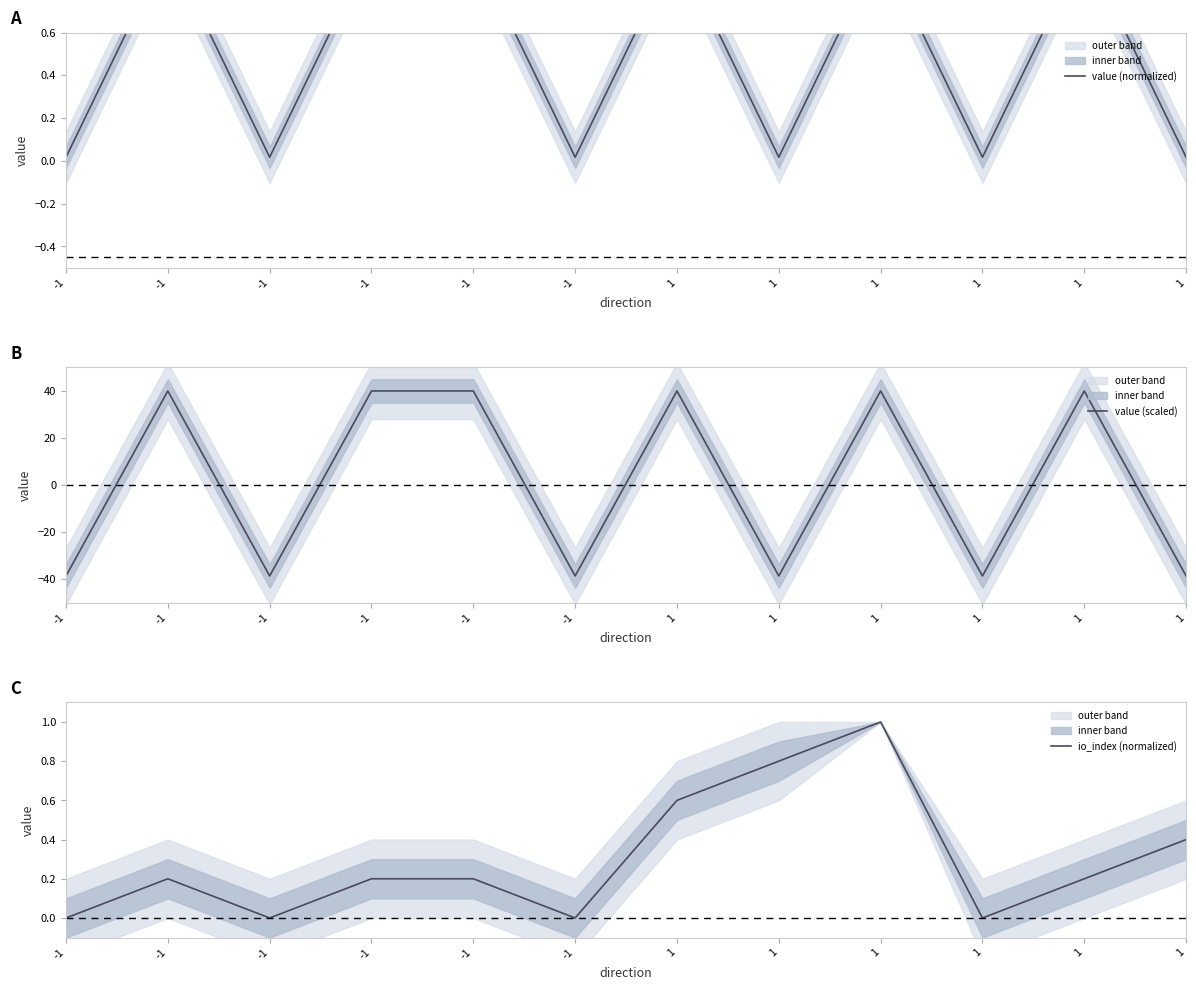

What are all the series names shown in the legend?

value (normalized), value (scaled), io_index (normalized)